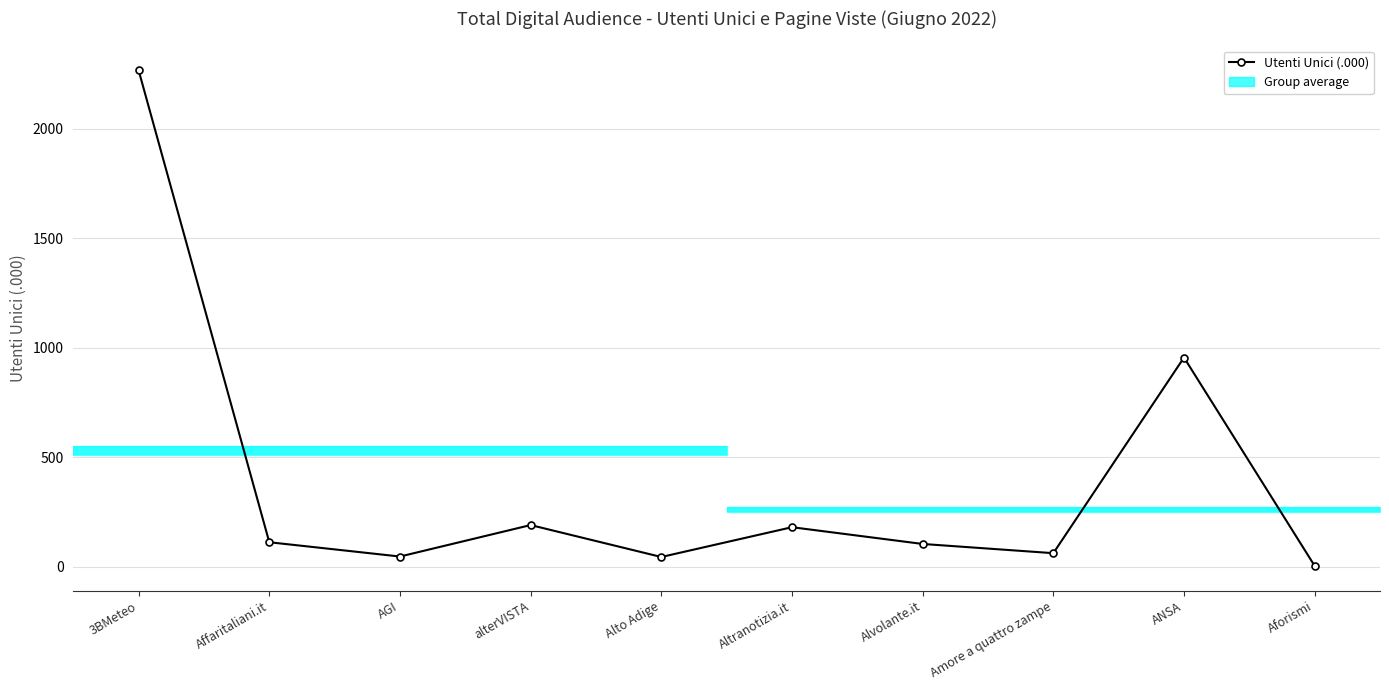

Does the chart contain any negative values?

No